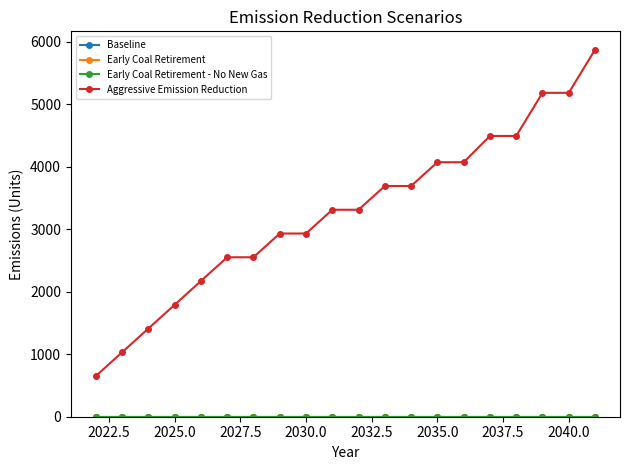

True or false: Aggressive Emission Reduction and Early Coal Retirement - No New Gas cross at least once.

False